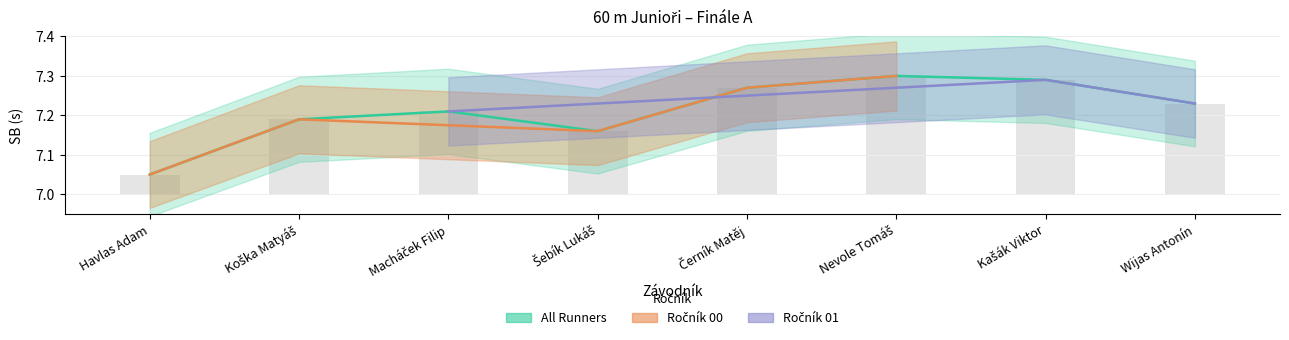

List the labels in order of value, smallest first.

Havlas Adam, Šebík Lukáš, Koška Matyáš, Macháček Filip, Wijas Antonín, Černík Matěj, Kašák Viktor, Nevole Tomáš